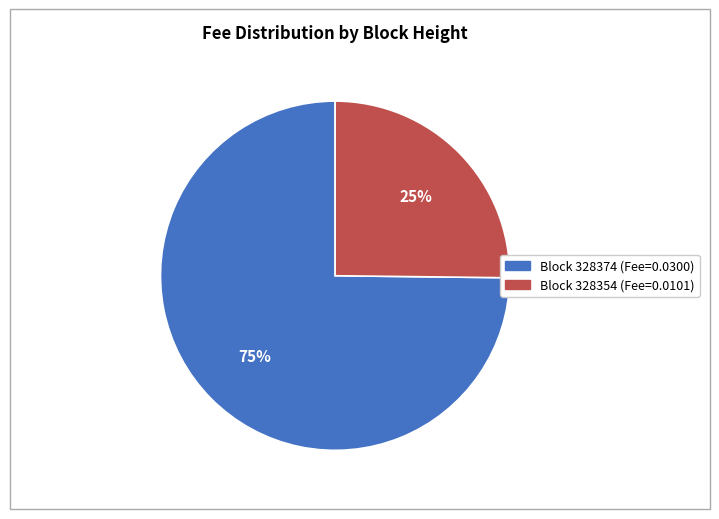

To the nearest percent, what is the difference between the largest and smallest slice percentages?

50%